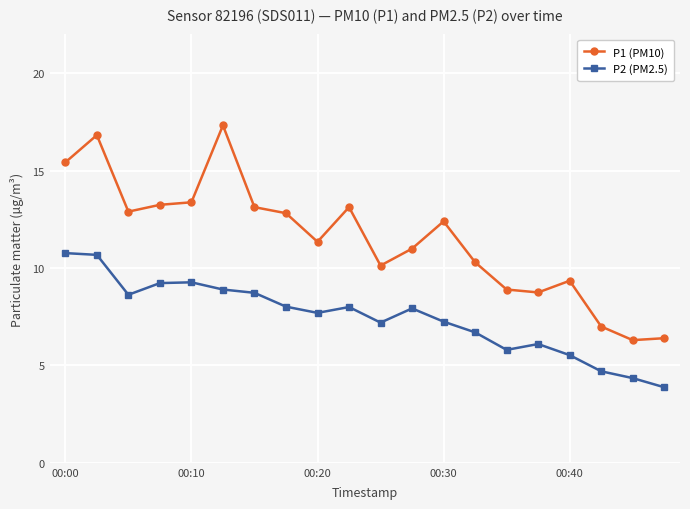

How many data points in P1 (PM10) are above 12?

10